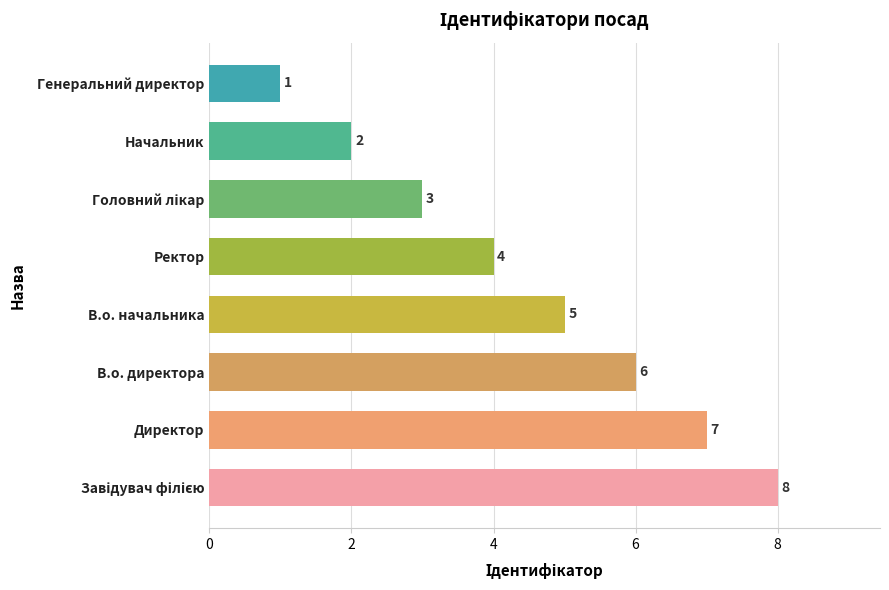

How many values are between 3 and 7?

5